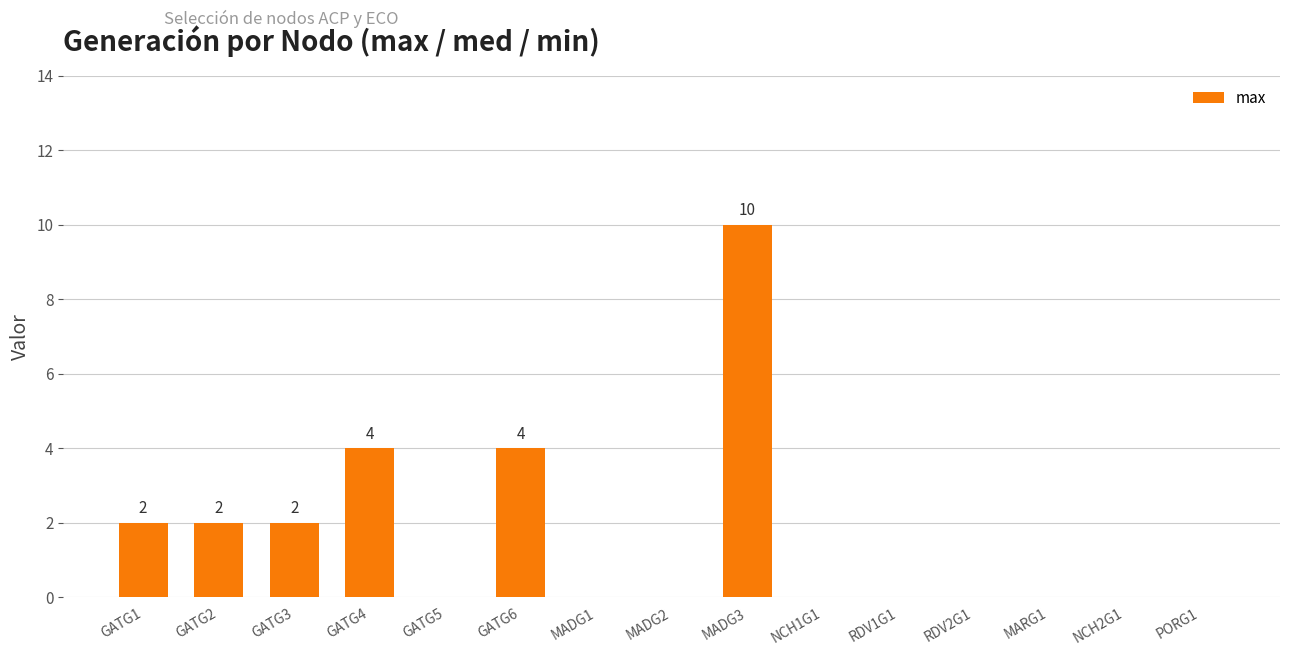

Which label corresponds to the largest value in the chart?

MADG3